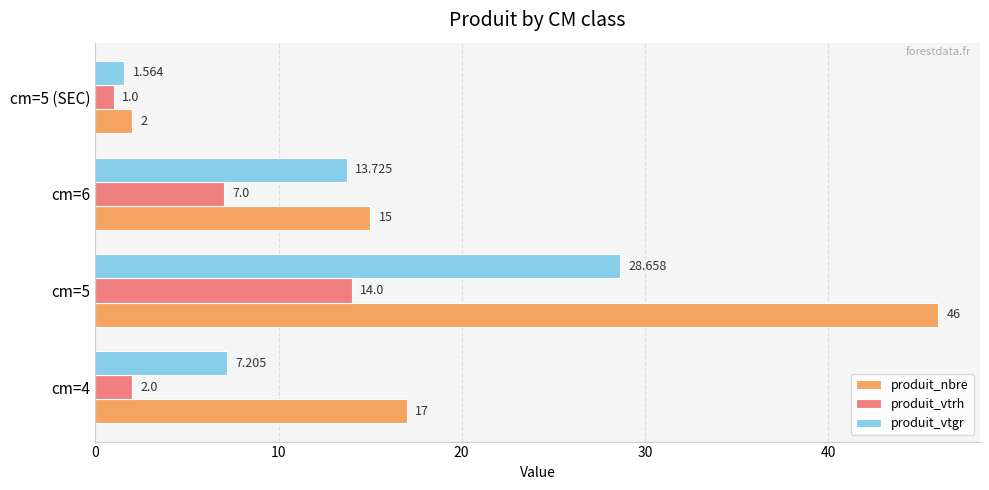

List the series in order of their peak value, lowest first.

produit_vtrh, produit_vtgr, produit_nbre